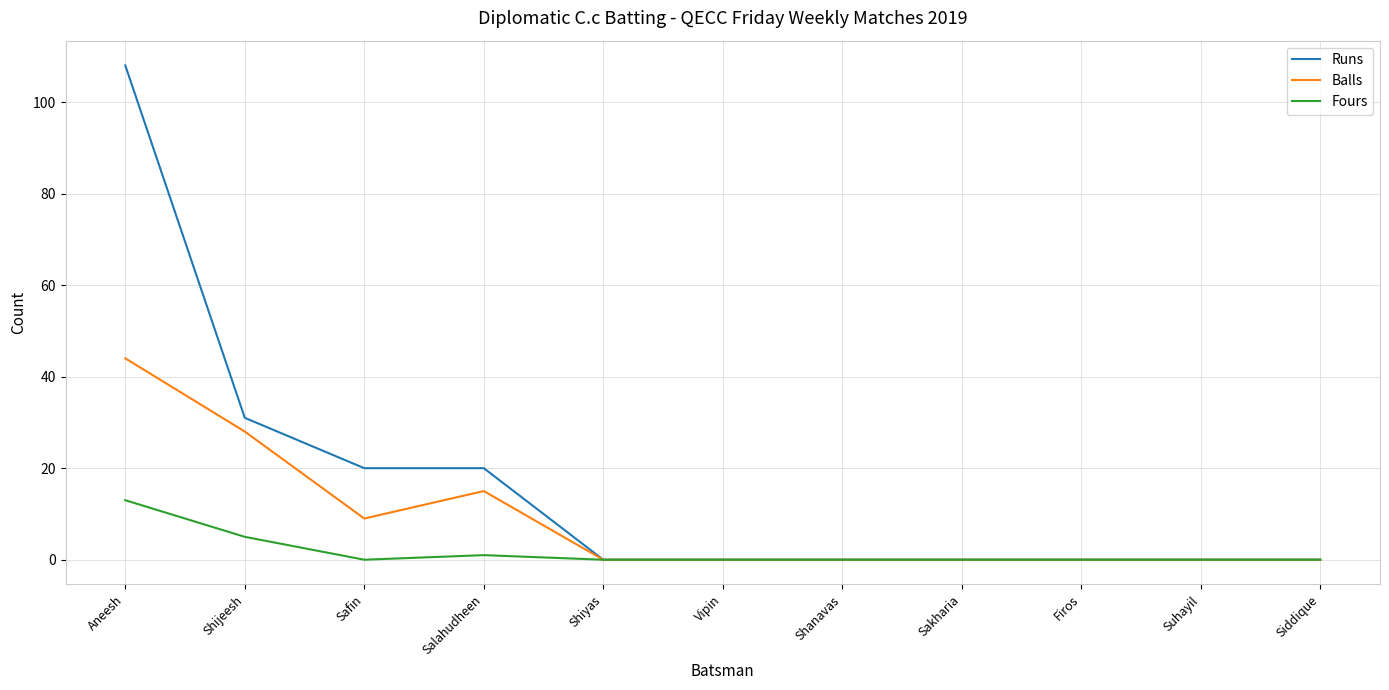

The Balls series shows 44 at Aneesh. True or false?

True